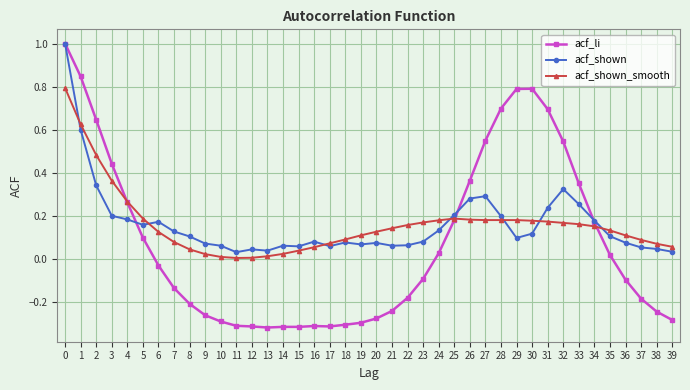

What are all the series names shown in the legend?

acf_li, acf_shown, acf_shown_smooth